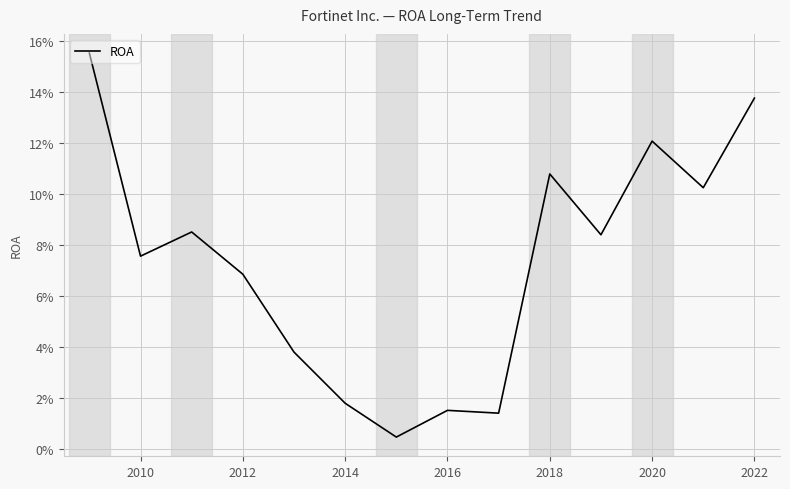

Does the chart have visible grid lines?

Yes